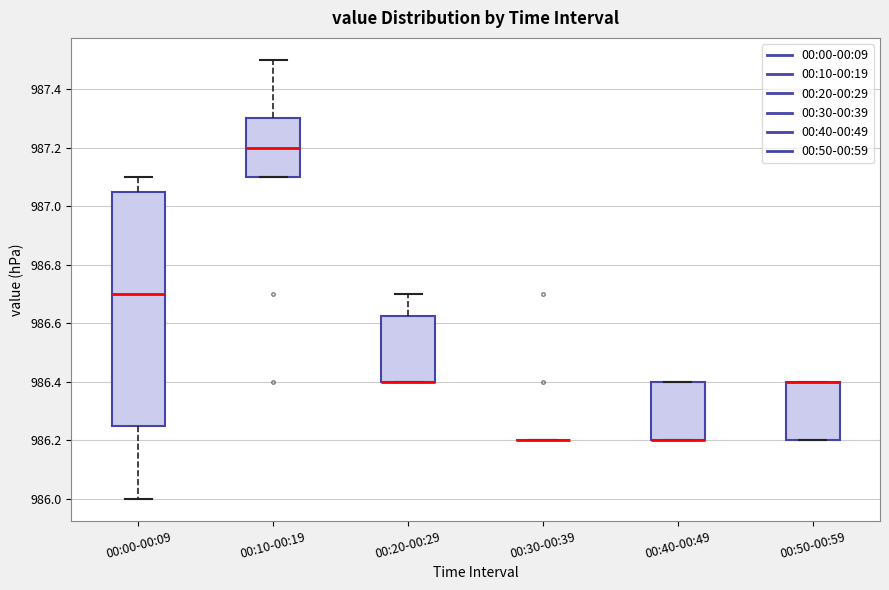

Comparing the boxes themselves (not the whiskers), which one is the tallest?

00:00-00:09